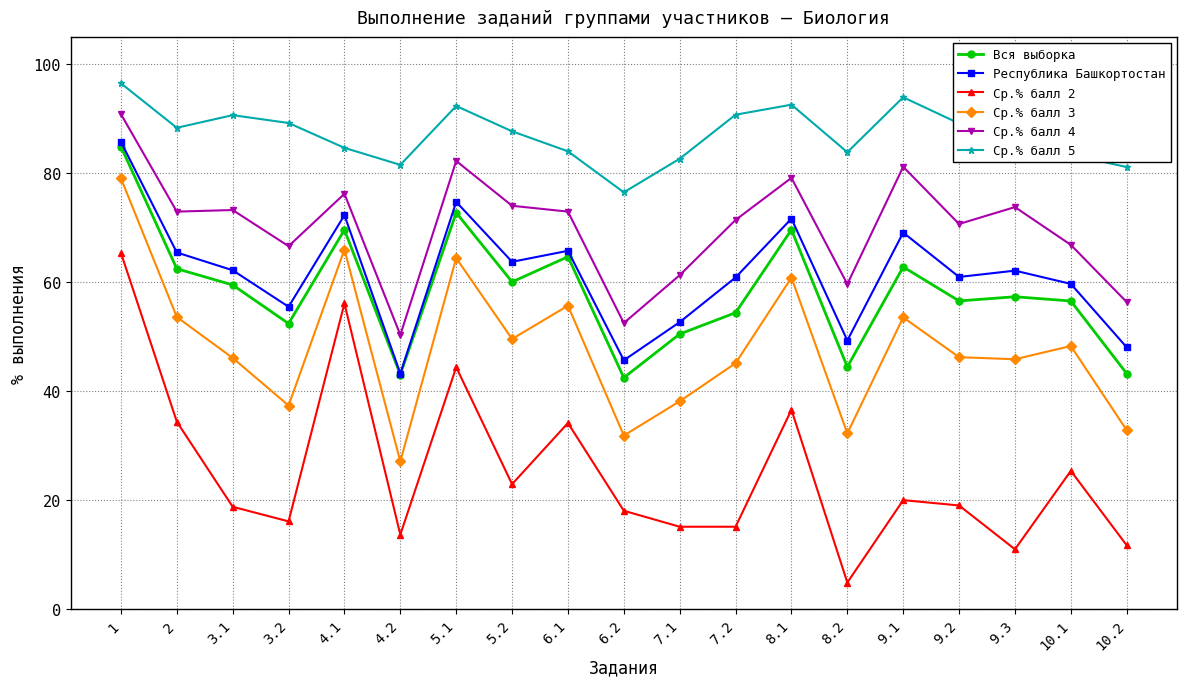

At how many categories does at least one series exceed 21?

19